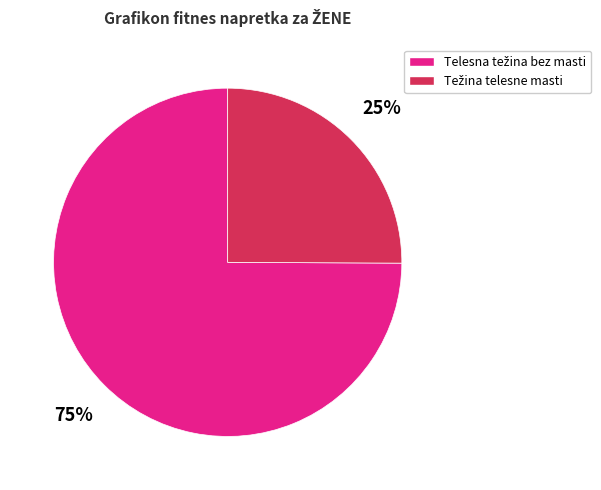

To the nearest percent, what is the average slice percentage?

50%